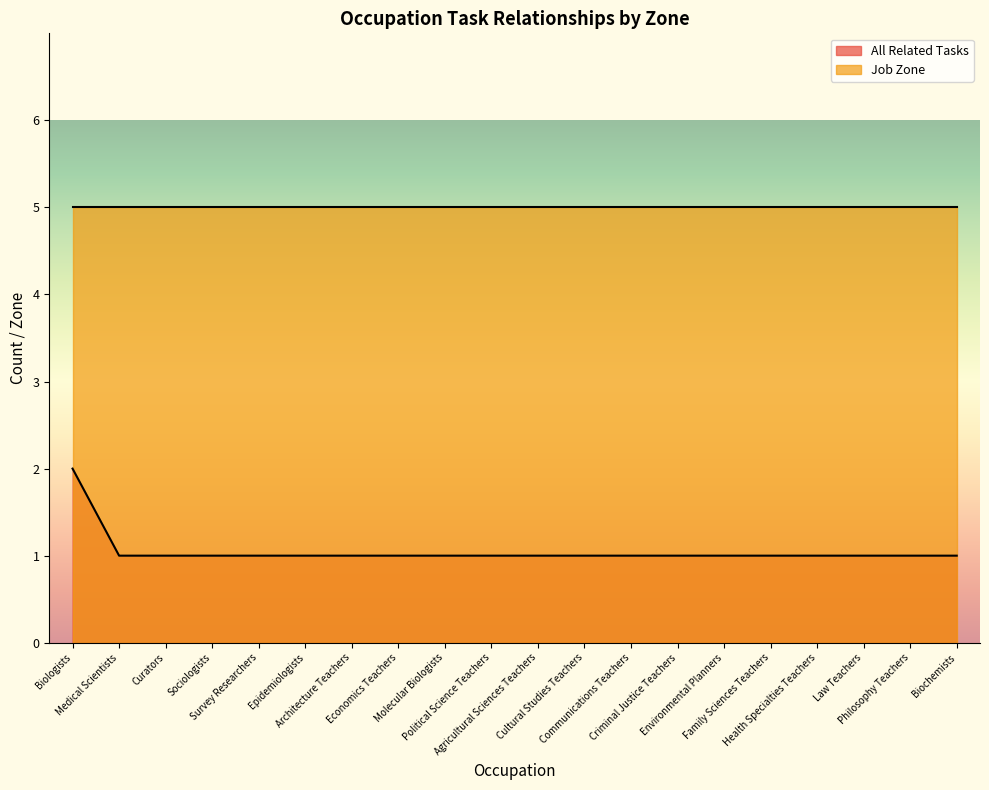

Does the chart display data point markers on the line(s)?

No